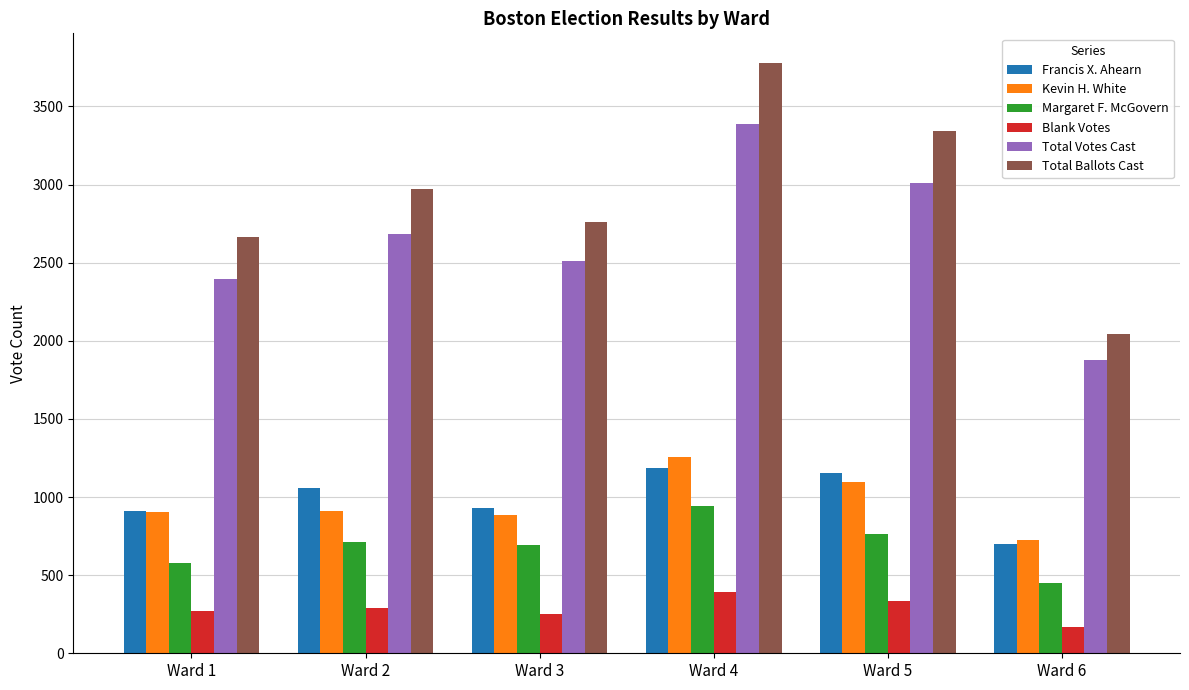

What is the value of the Margaret F. McGovern bar at the 6th from the left?

449